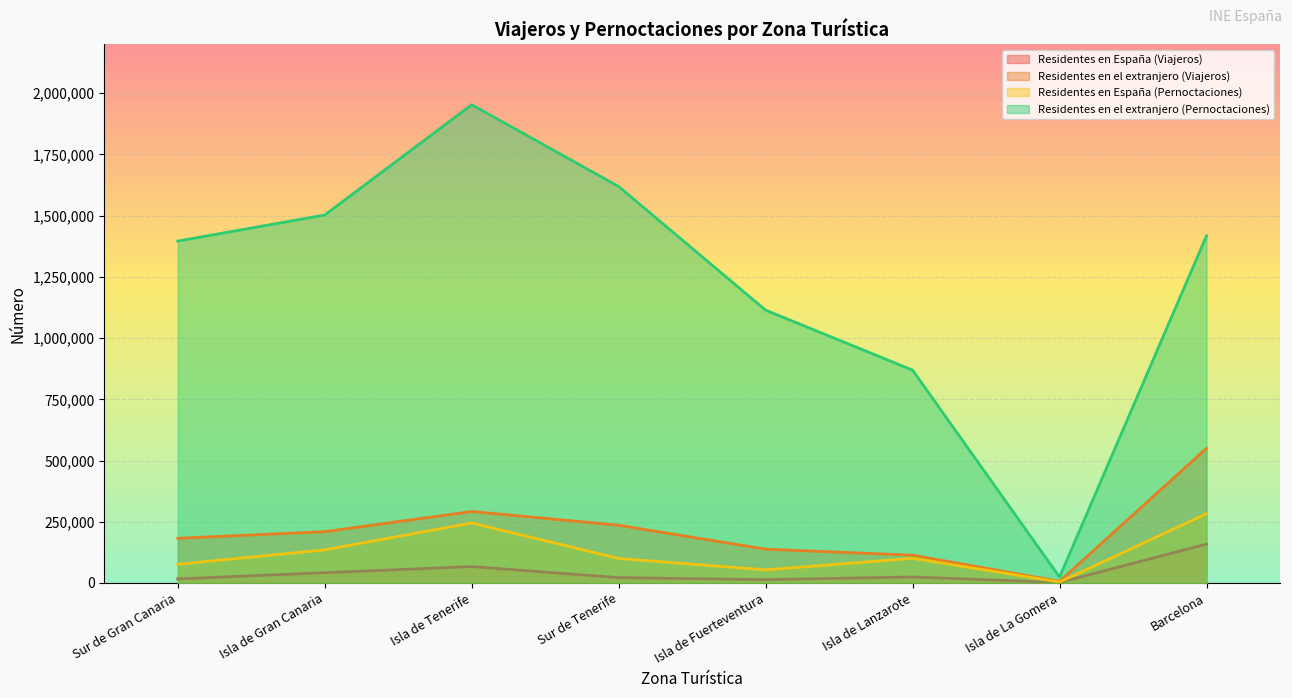

In Residentes en el extranjero (Viajeros), how many points are lower than both neighbors (excluding endpoints)?

1